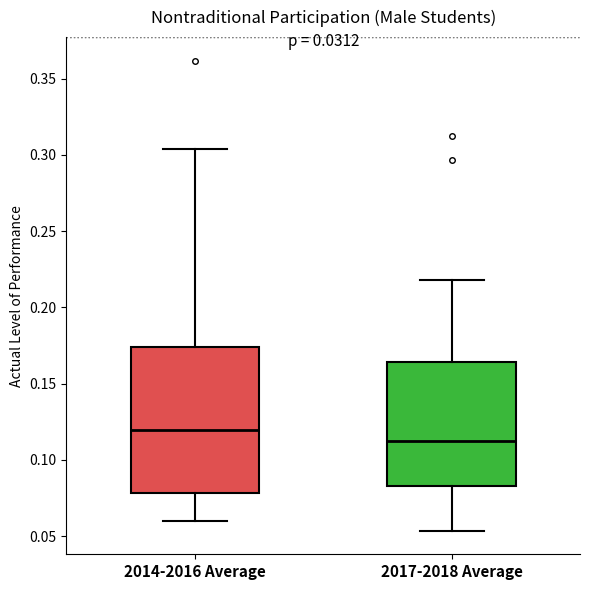

Reading left to right, read every box against the y-axis: the position of its median line, the range the box covers, and the ends of its whiskers. The values are not printed on the chart, so give them approximately, as read against the axis.

2014-2016 Average: median 0.120, box 0.080 to 0.175, whiskers 0.060 to 0.305
2017-2018 Average: median 0.110, box 0.085 to 0.165, whiskers 0.055 to 0.220